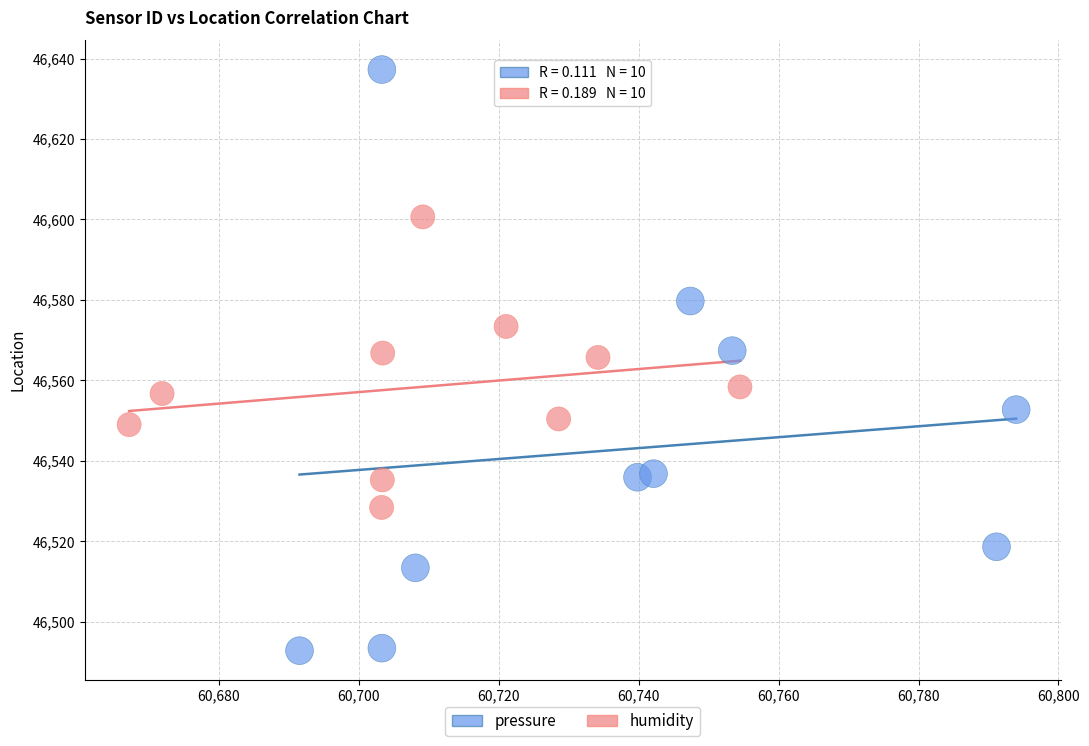

Which series has the widest spread of Y values?

pressure